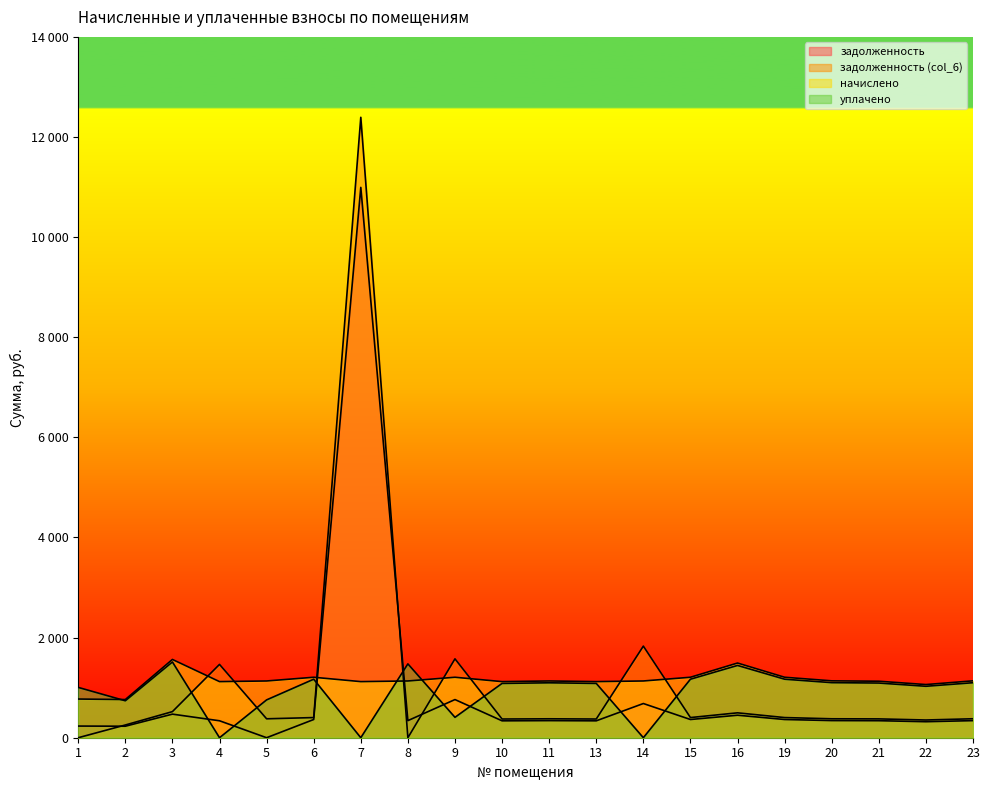

At which category does начислено reach its first local peak?

3